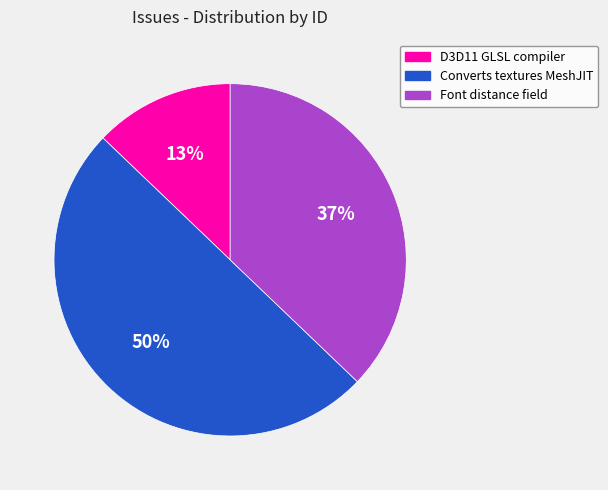

To the nearest percent, what is the difference between the largest and smallest slice percentages?

37%